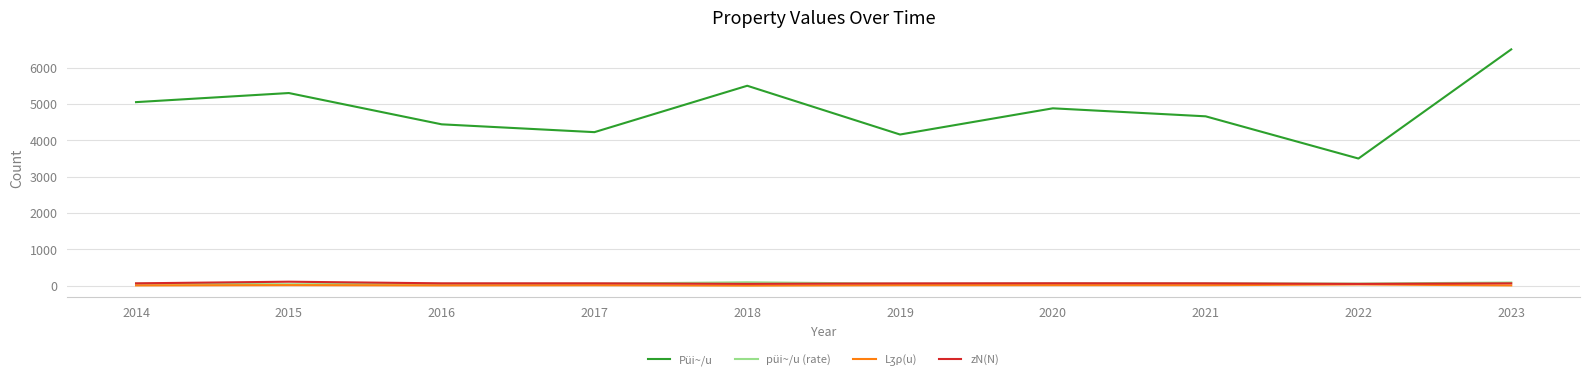

Does the chart display data point markers on the line(s)?

No